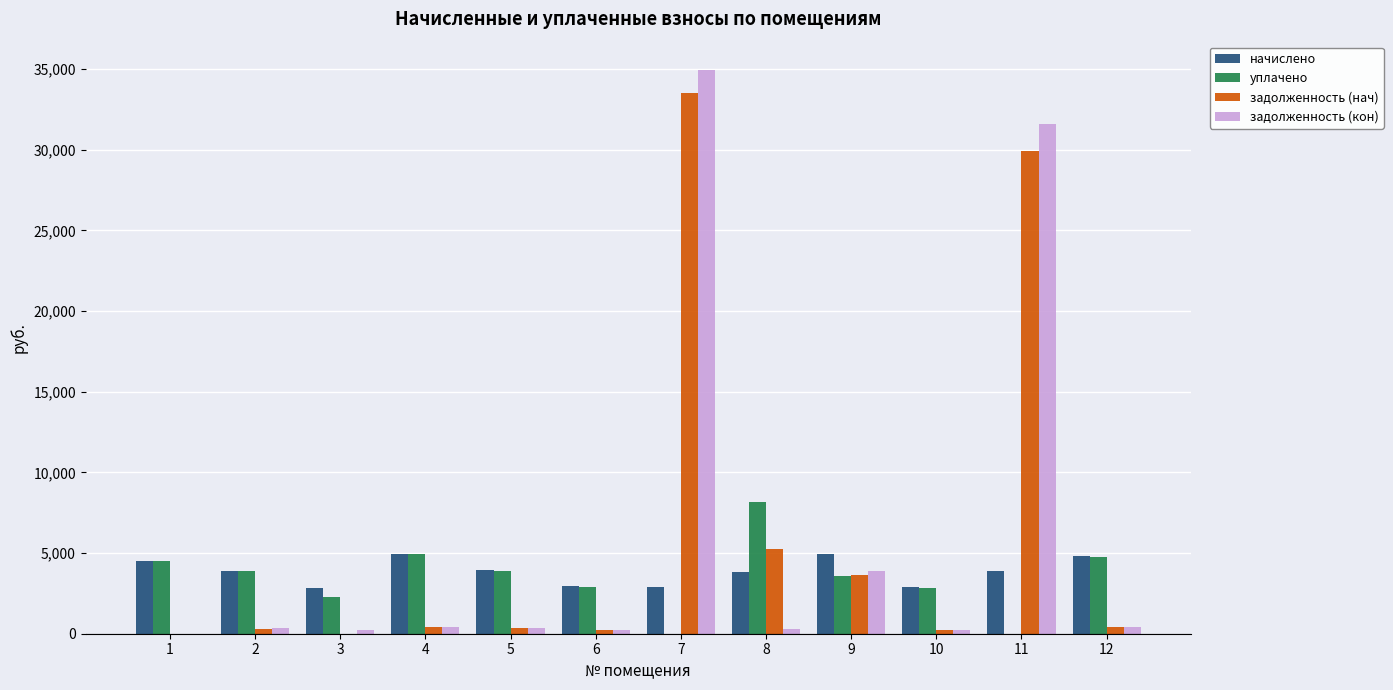

The value of начислено at 3 is 2858.9. True or false?

True